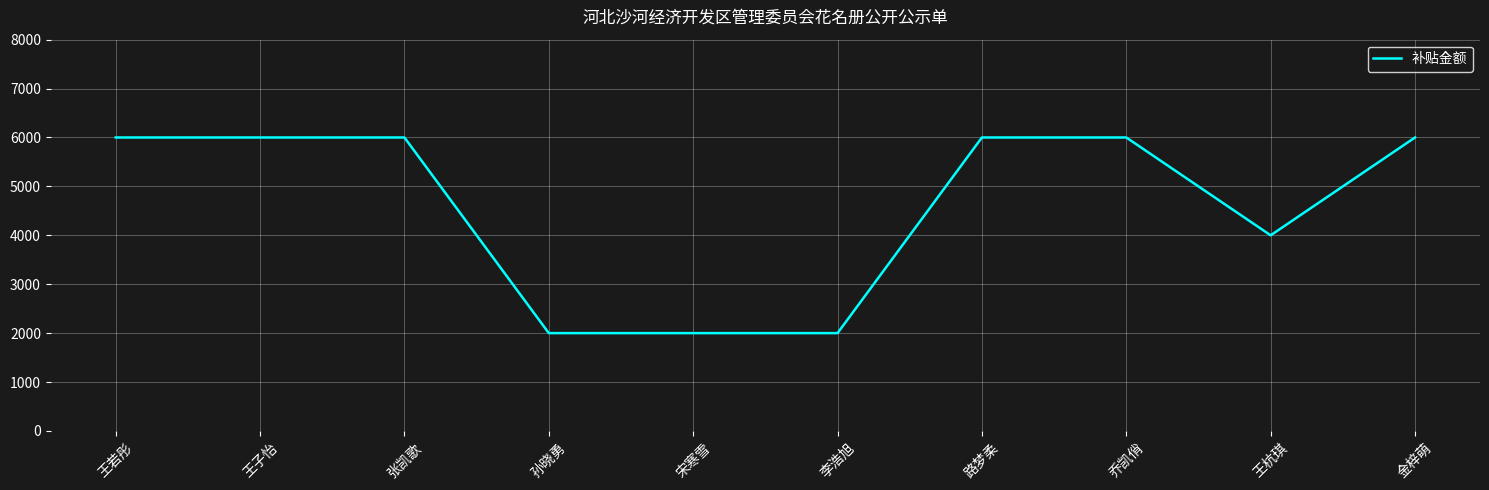

What is the sum of the values at 王若彤 and 张凯歌?

12000